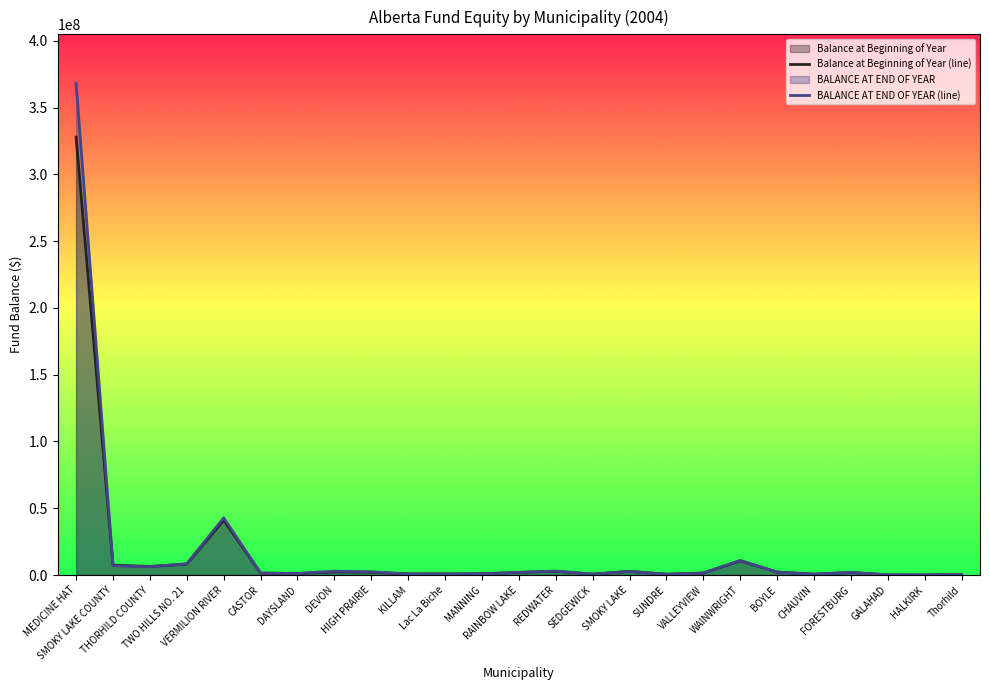

How many data points in BALANCE AT END OF YEAR (line) are above 1982971?

12